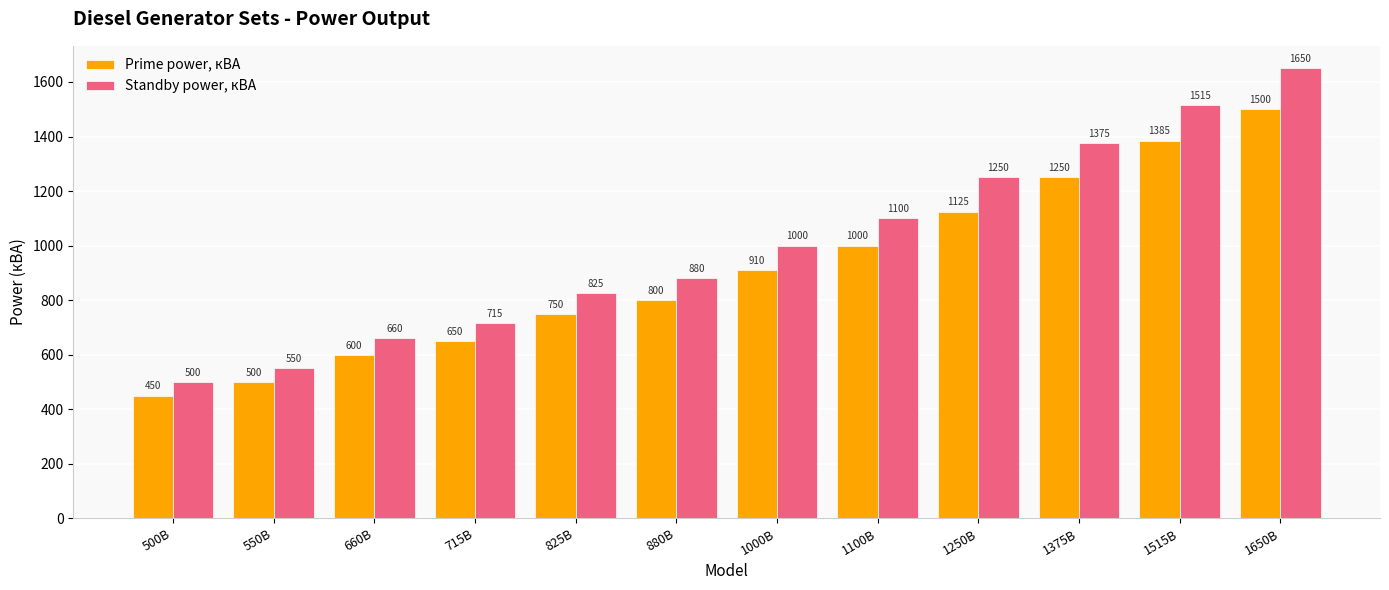

At 550B, list the series in order from largest to smallest.

Standby power, кВА, Prime power, кВА